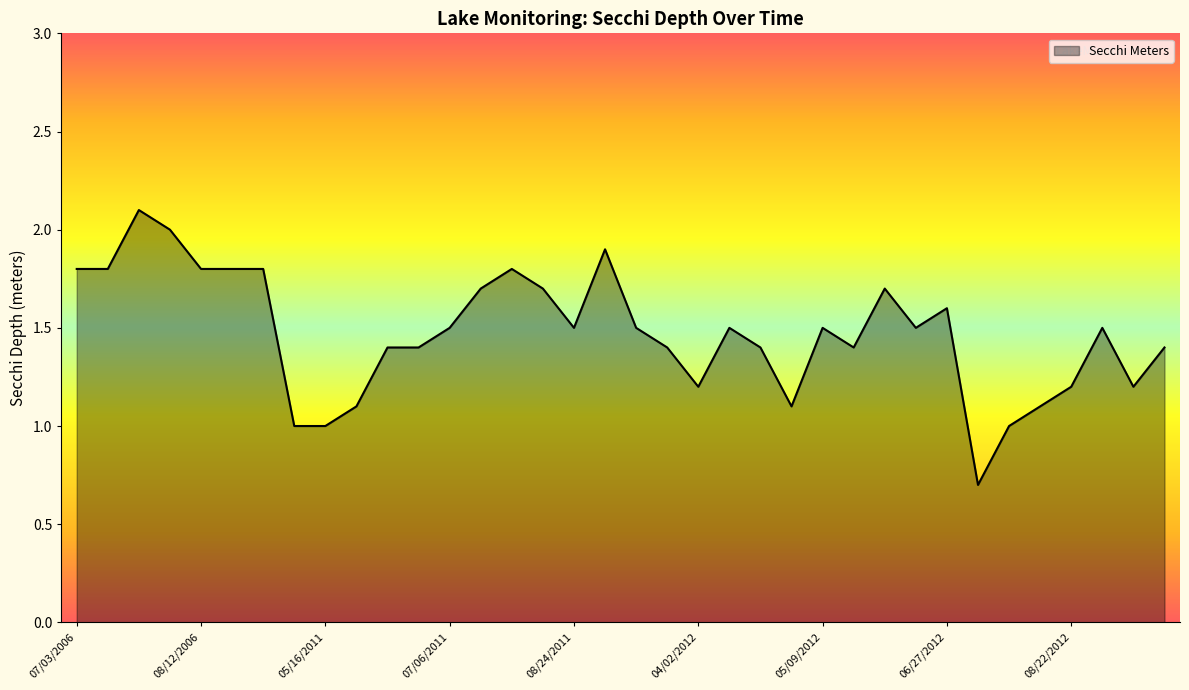

What is the maximum value shown in the chart?

2.1